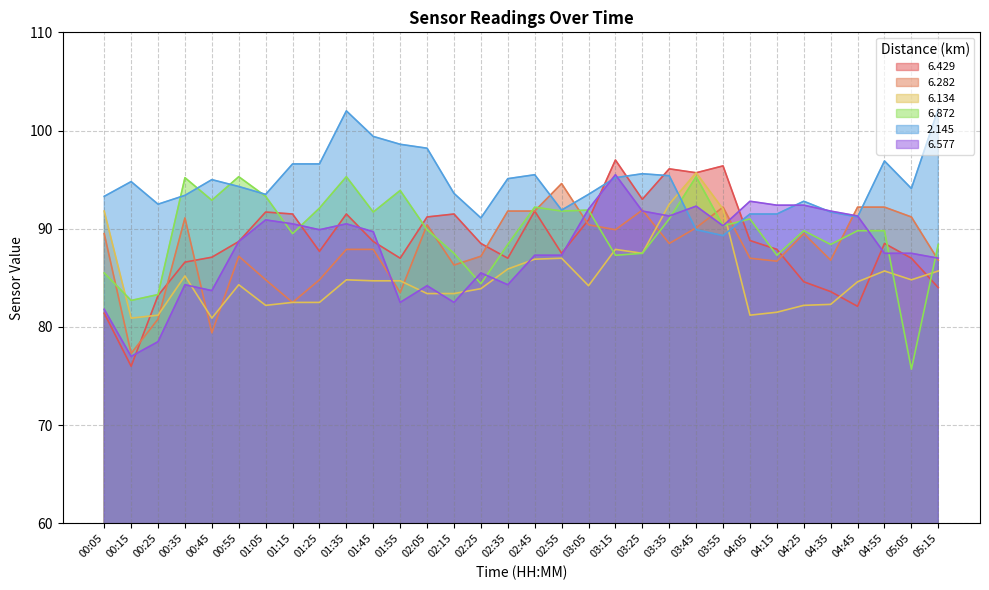

Reading right to left, transcribe all the data shown in this chart.

6.429: 84.0	87.0	88.5	82.1	83.6	84.6	87.9	88.8	96.4	95.7	96.1	93.0	97.0	90.9	87.5	91.8	87.0	88.5	91.5	91.2	87.0	88.7	91.5	87.7	91.5	91.7	88.7	87.1	86.6	83.2	76.0	81.4
6.282: 86.8	91.2	92.2	92.2	86.8	89.5	86.7	87.0	92.2	90.1	88.5	91.9	89.9	90.4	94.6	91.8	91.8	87.2	86.3	90.4	83.5	87.9	87.9	84.8	82.5	84.8	87.2	79.4	91.1	80.8	77.3	89.5
6.134: 85.7	84.8	85.7	84.6	82.3	82.2	81.5	81.2	92.0	95.7	92.5	87.5	87.9	84.2	87.0	86.9	85.9	83.9	83.4	83.4	84.7	84.7	84.8	82.5	82.5	82.2	84.3	80.9	85.2	81.2	80.9	91.8
6.872: 88.4	75.7	89.8	89.8	88.4	89.8	87.3	91.0	90.3	95.3	91.0	87.5	87.3	91.9	91.8	92.2	88.4	84.4	87.5	89.9	93.9	91.7	95.3	92.1	89.5	93.3	95.3	92.9	95.2	83.3	82.7	85.5
2.145: 102.2	94.1	96.9	91.2	91.7	92.8	91.5	91.5	89.3	89.9	95.4	95.6	95.2	93.5	91.9	95.5	95.1	91.1	93.6	98.2	98.6	99.4	102.0	96.6	96.6	93.5	94.3	95.0	93.4	92.5	94.8	93.3
6.577: 87.0	87.5	87.5	91.3	91.8	92.4	92.4	92.8	90.3	92.3	91.3	91.8	95.5	92.0	87.3	87.3	84.3	85.5	82.5	84.2	82.5	89.7	90.5	89.9	90.5	90.9	88.7	83.7	84.3	78.5	77.0	81.8